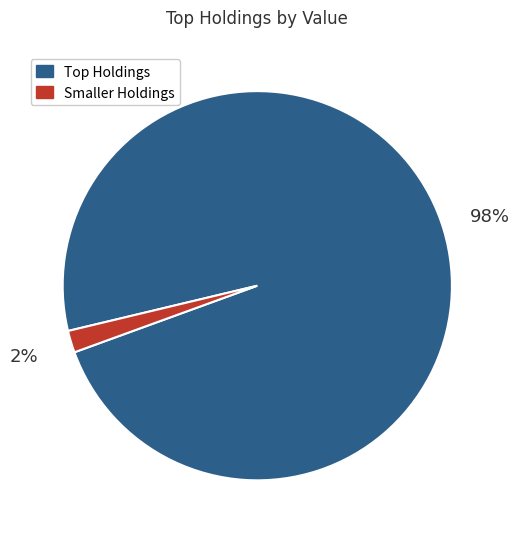

To the nearest percent, what is the difference between the largest and smallest slice percentages?

96%